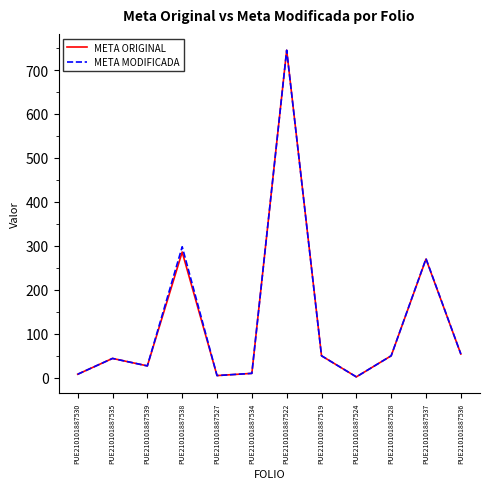

Is the value of META MODIFICADA at PUE210101887537 greater than the value of META ORIGINAL at PUE210101887519?

Yes